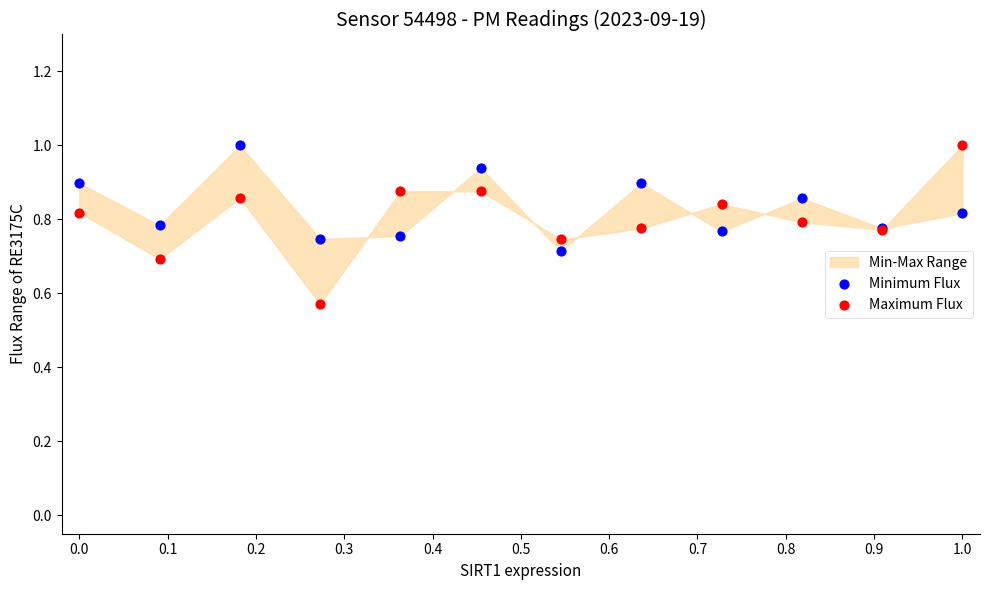

Which series reaches the minimum Y coordinate?

Maximum Flux